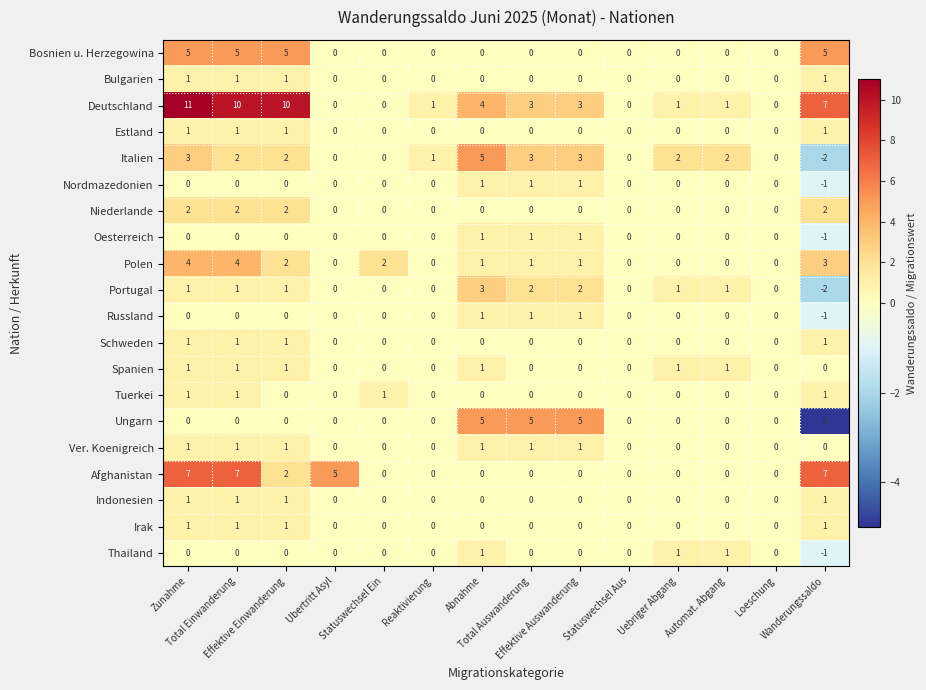

How many Irak values are between 0 and 1?

14